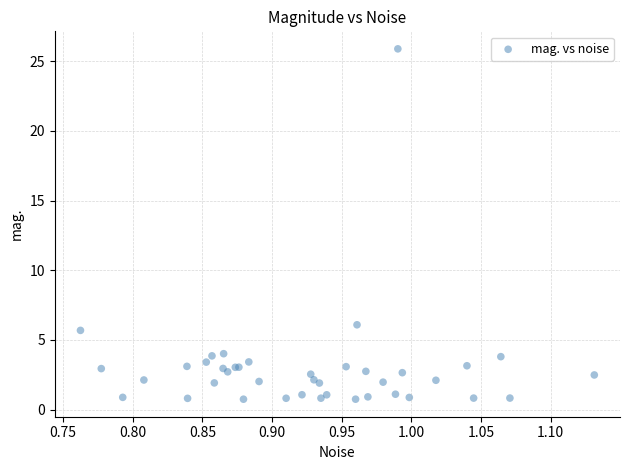

What Y value in the scatter plot is closest to 13?

6.1